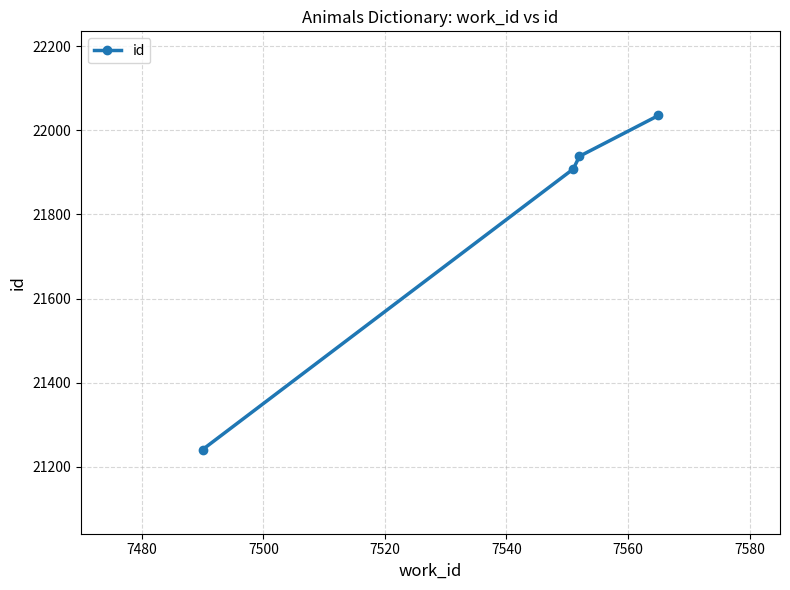

What is the greatest value displayed?

22035